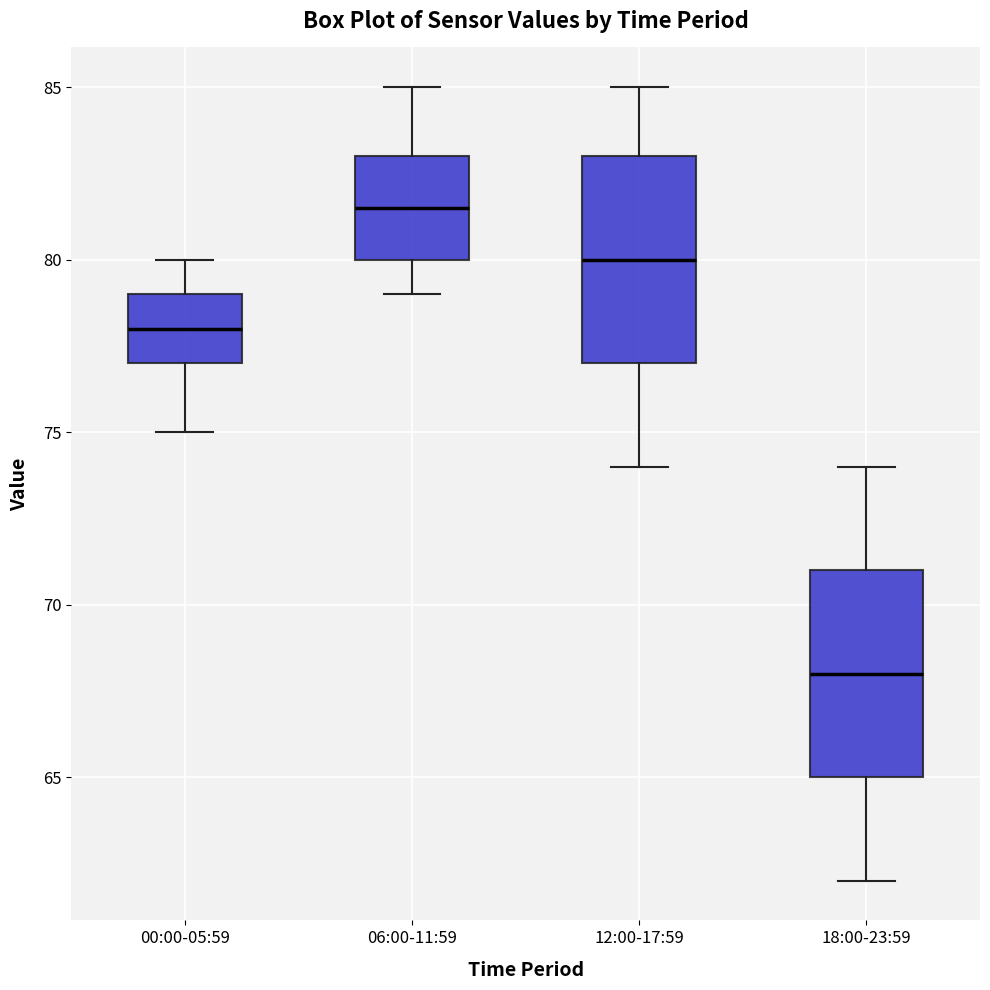

Reading left to right, transcribe this box plot: for each box, give where its median line is, the range the box spans, and where its two whiskers end, as read against the y-axis. The values are not printed on the chart, so give them approximately, as read against the axis.

00:00-05:59: median 78.0, box 77.0 to 79.0, whiskers 75.0 to 80.0
06:00-11:59: median 81.5, box 80.0 to 83.0, whiskers 79.0 to 85.0
12:00-17:59: median 80.0, box 77.0 to 83.0, whiskers 74.0 to 85.0
18:00-23:59: median 68.0, box 65.0 to 71.0, whiskers 62.0 to 74.0